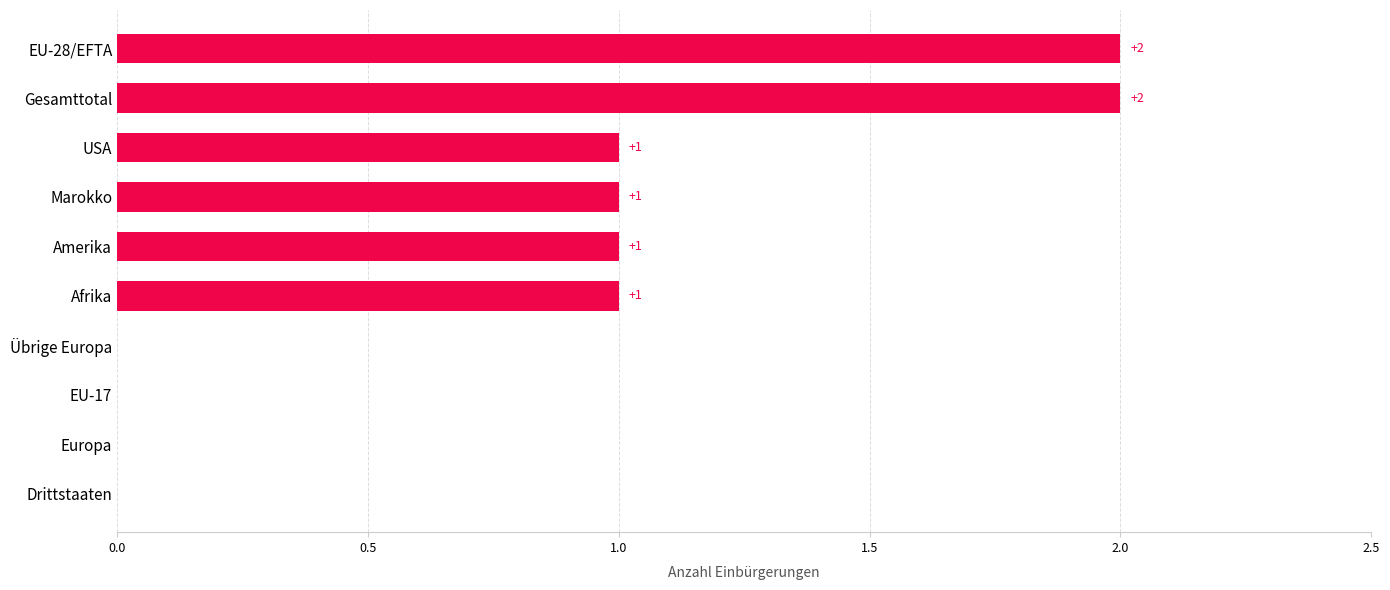

What is the sum of all values?

8